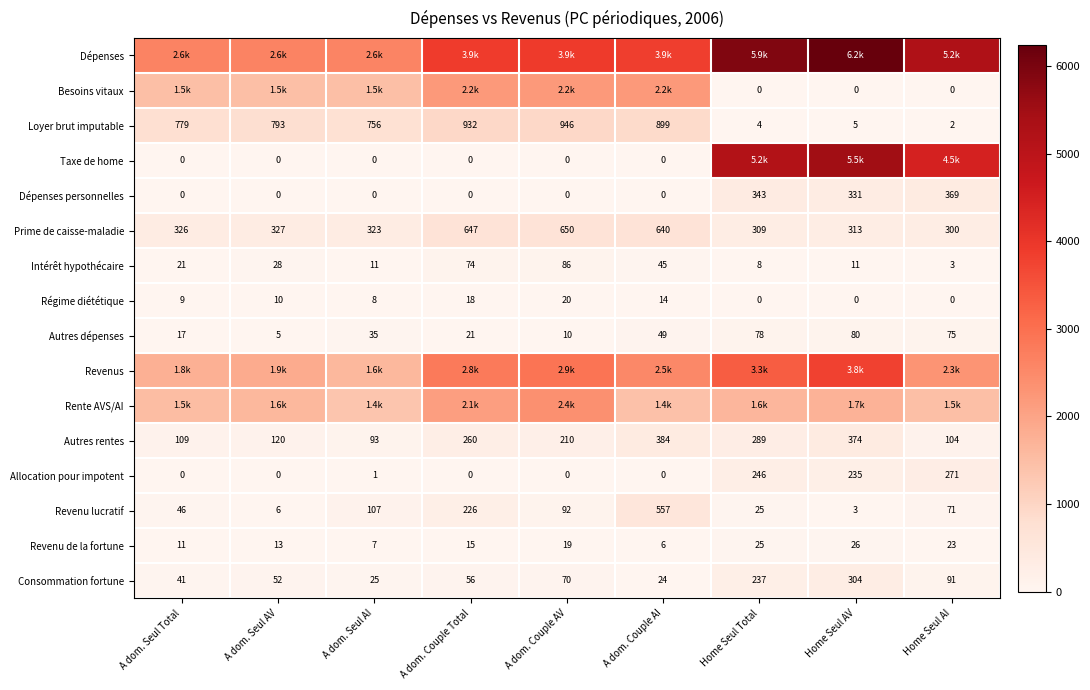

Which has a higher value, A dom. Seul AV or A dom. Seul AI?

A dom. Seul AV